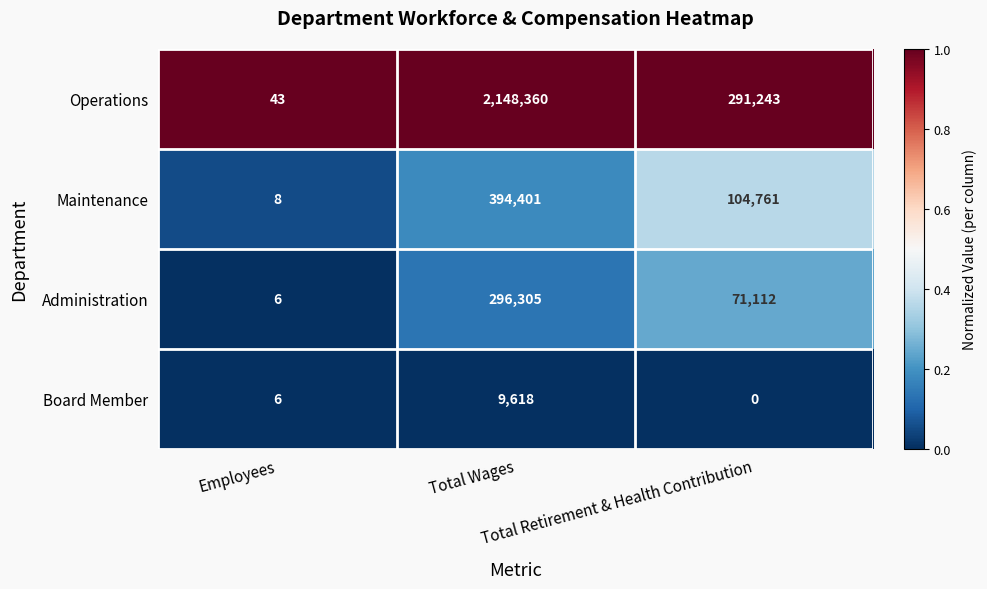

What is the total value across all series at Total Wages?

2848684